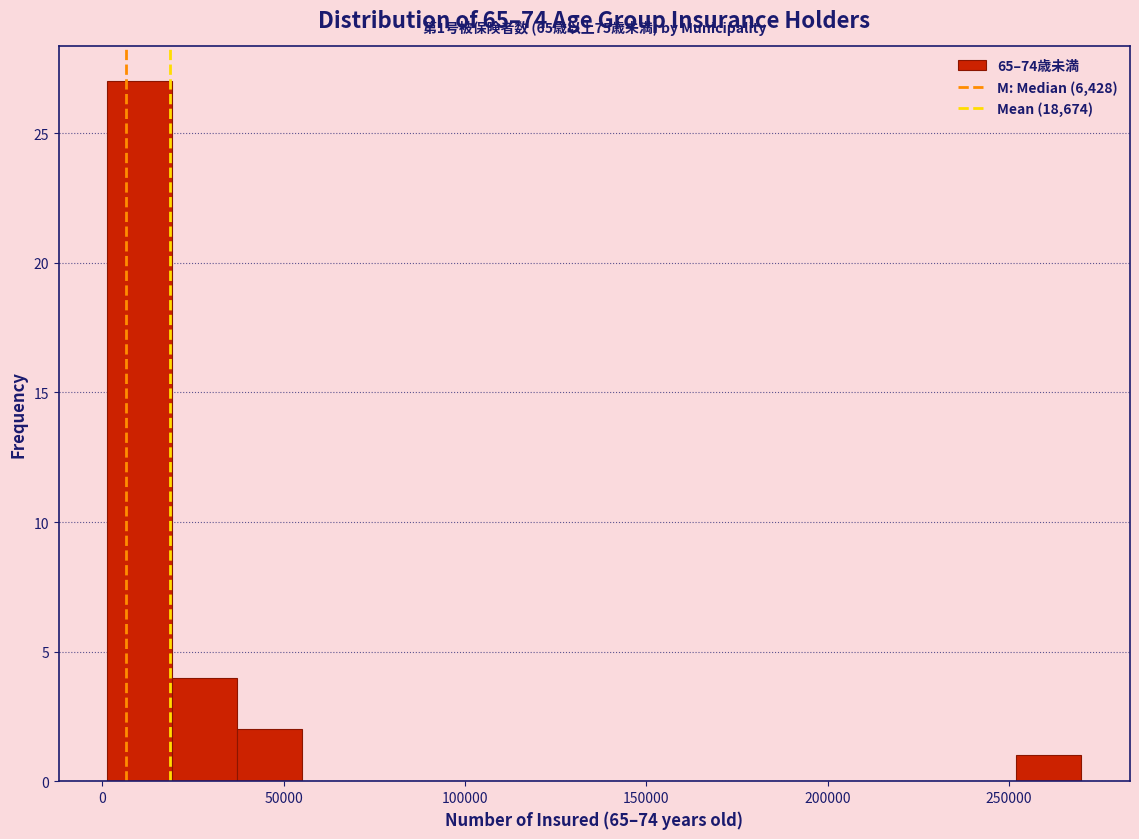

Around what value on the x-axis is the tallest bar? Give the approximate position of its centre, as read against the axis.

10000